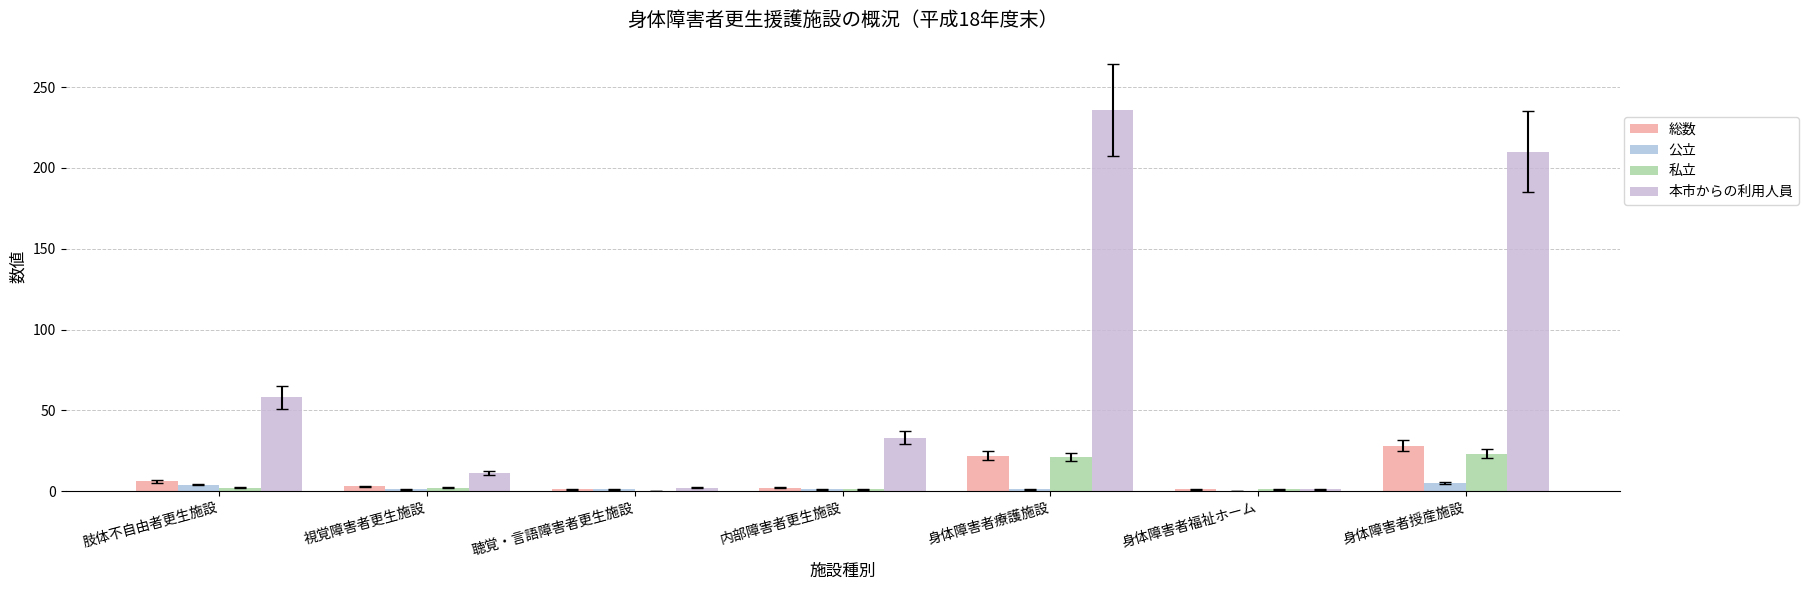

At how many categories does at least one series exceed 211?

1